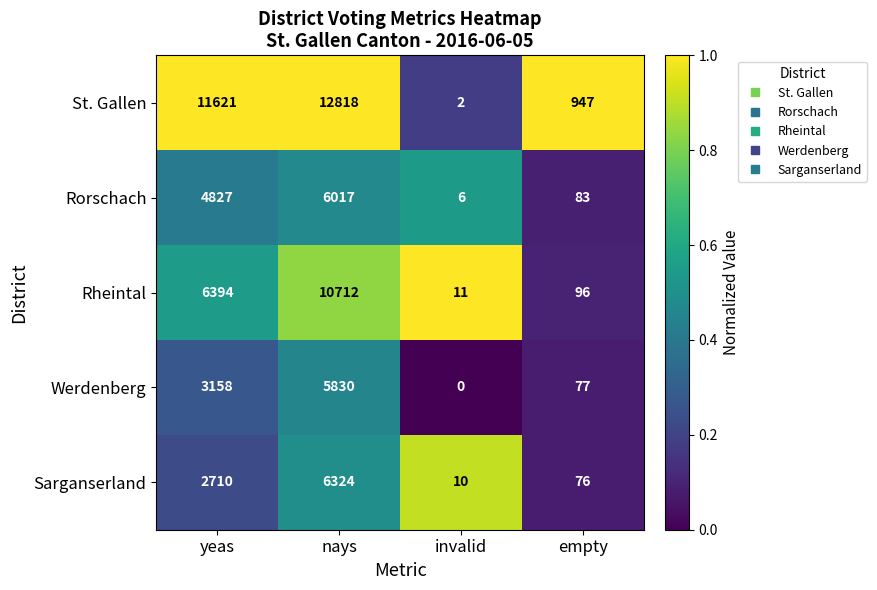

Which label corresponds to the largest value in the chart?

nays